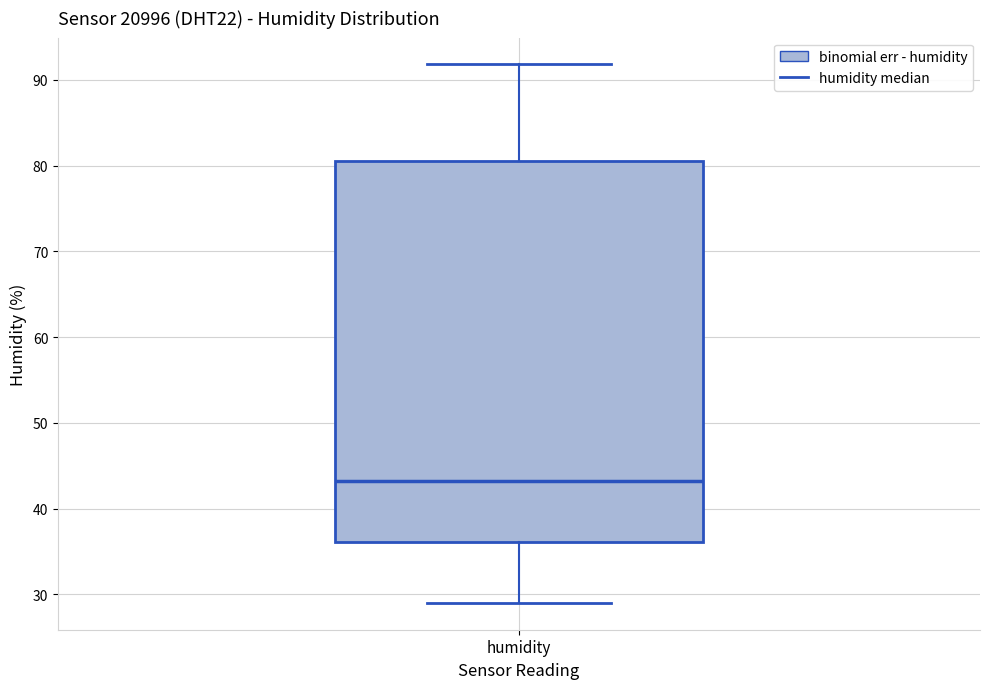

Where does the lower whisker of the box for humidity end on the y-axis? The values are not printed on the chart, so give them approximately, as read against the axis.

29